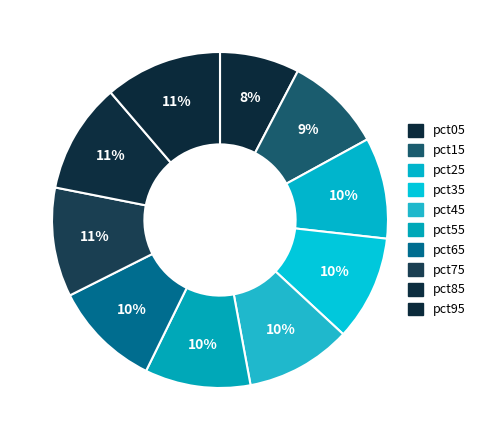

Is there any slice that represents more than half of the pie?

No